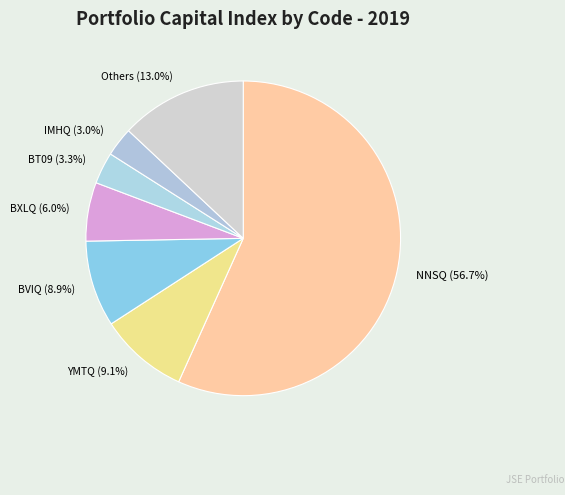

Count the number of slices in the pie.

7